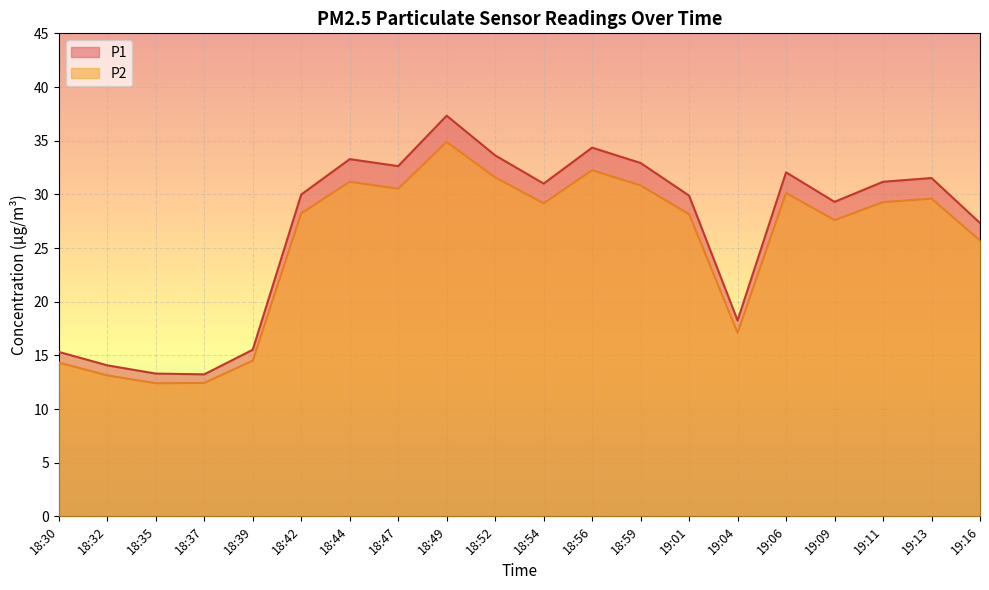

Reading right to left, list all the values displayed in this chart.

P1: 19:16=27.3	19:13=31.5	19:11=31.2	19:09=29.3	19:06=32.0	19:04=18.2	19:01=29.9	18:59=32.9	18:56=34.4	18:54=31.0	18:52=33.6	18:49=37.3	18:47=32.6	18:44=33.3	18:42=30.0	18:39=15.5	18:37=13.2	18:35=13.3	18:32=14.1	18:30=15.3
P2: 19:16=25.7	19:13=29.6	19:11=29.3	19:09=27.6	19:06=30.1	19:04=17.1	19:01=28.1	18:59=30.8	18:56=32.2	18:54=29.2	18:52=31.6	18:49=34.9	18:47=30.5	18:44=31.2	18:42=28.2	18:39=14.5	18:37=12.4	18:35=12.4	18:32=13.1	18:30=14.3